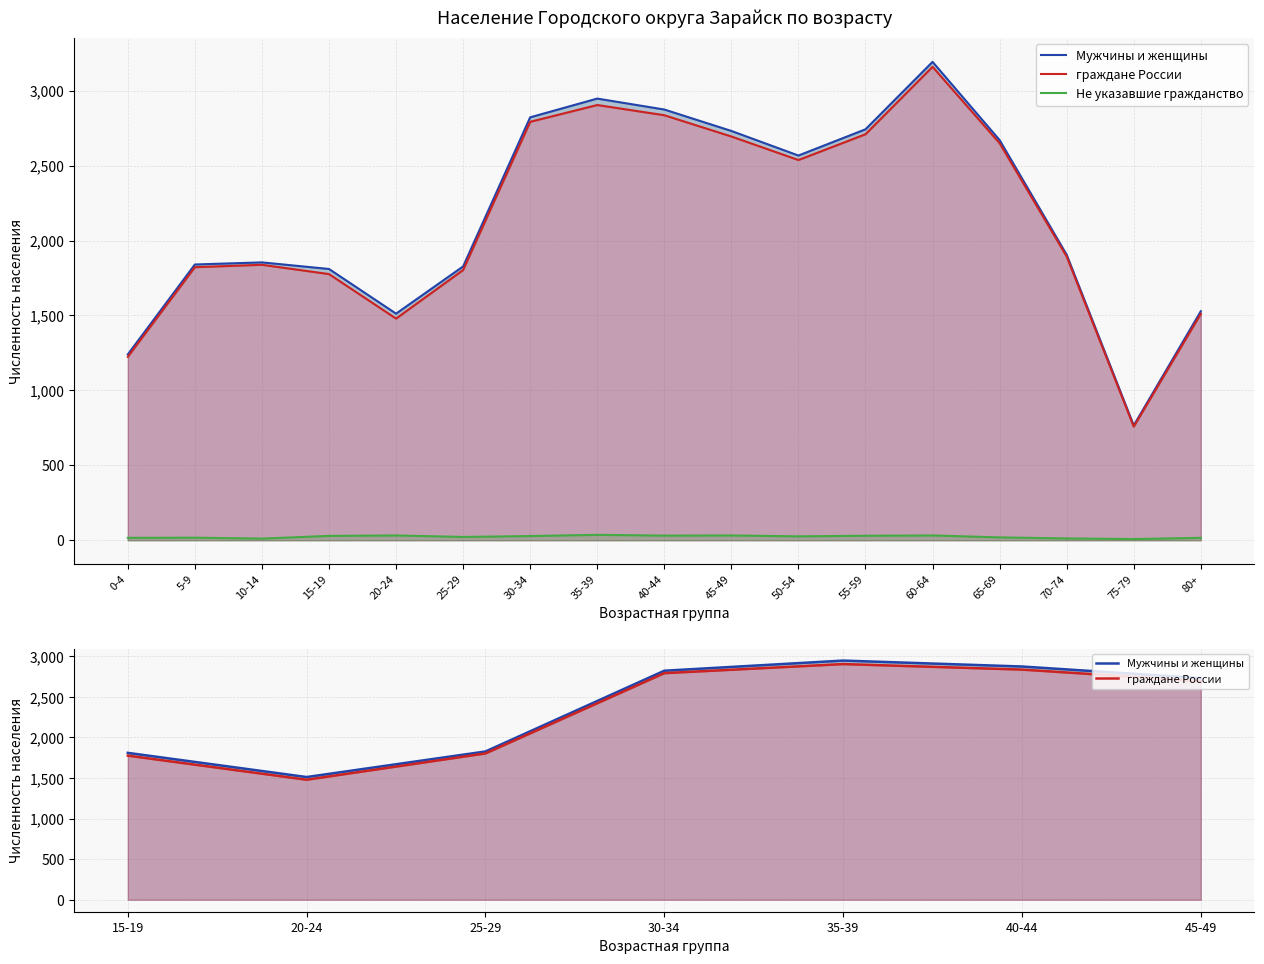

List the labels in order of Не указавшие гражданство value, smallest first.

75-79, 10-14, 70-74, 0-4, 80+, 5-9, 65-69, 25-29, 50-54, 30-34, 15-19, 55-59, 40-44, 20-24, 45-49, 60-64, 35-39